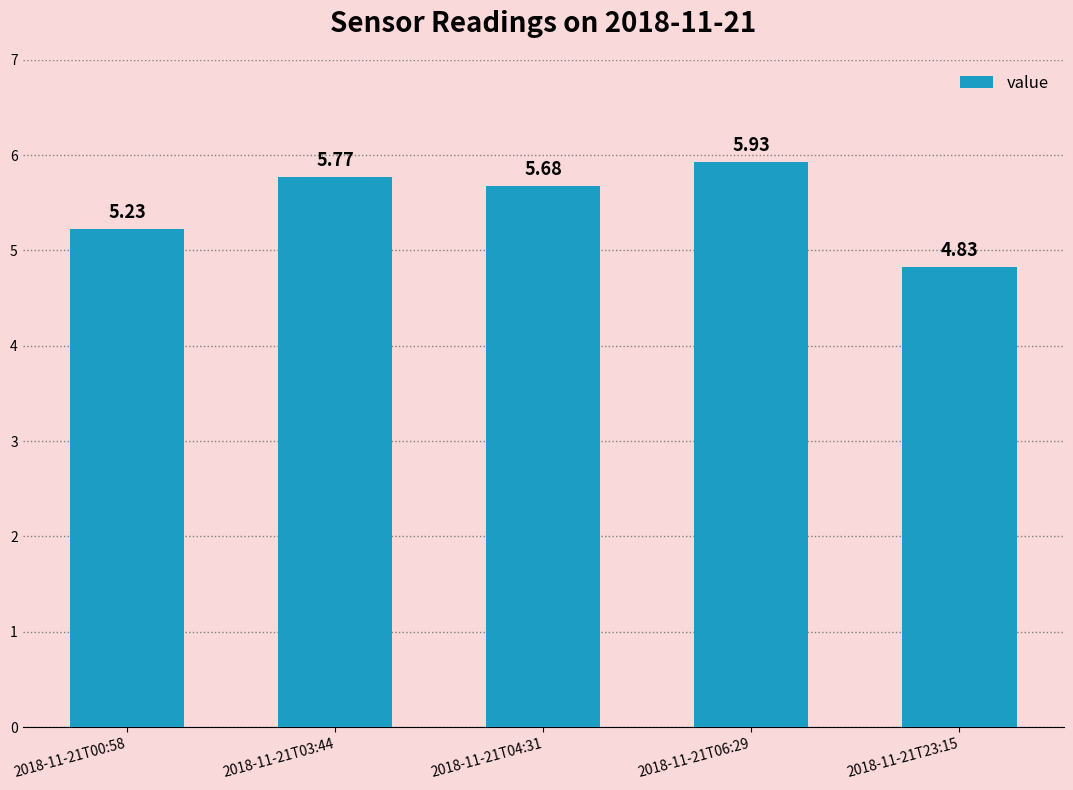

Which has a higher value, 2018-11-21T00:58 or 2018-11-21T23:15?

2018-11-21T00:58